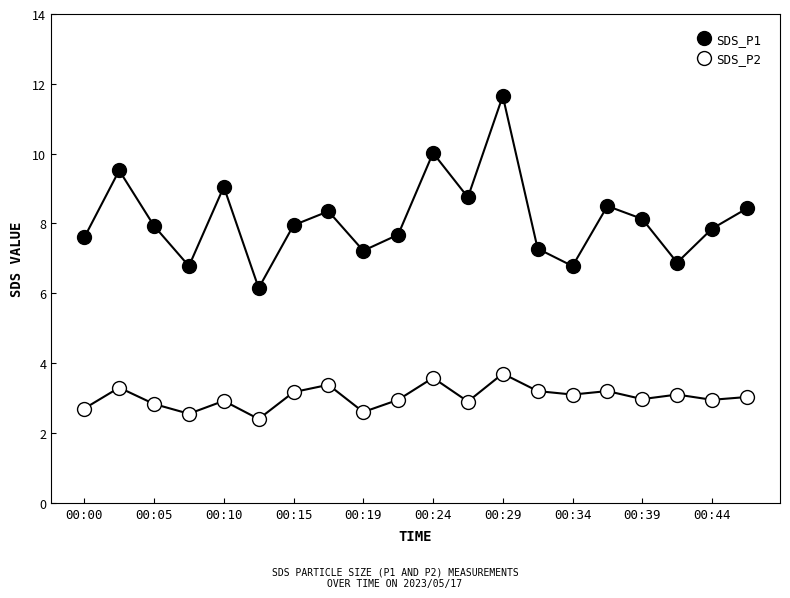

How many lines are shown in the chart?

2